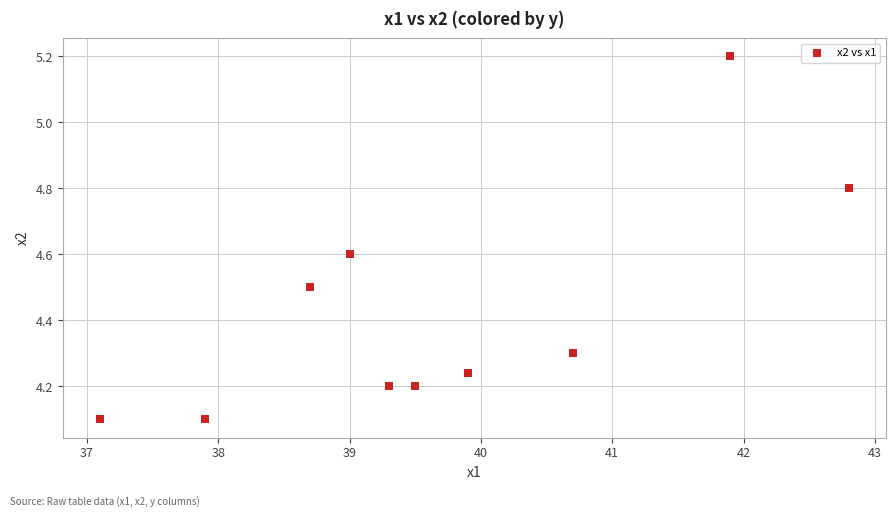

What is the range of X values (max minus min)?

5.7